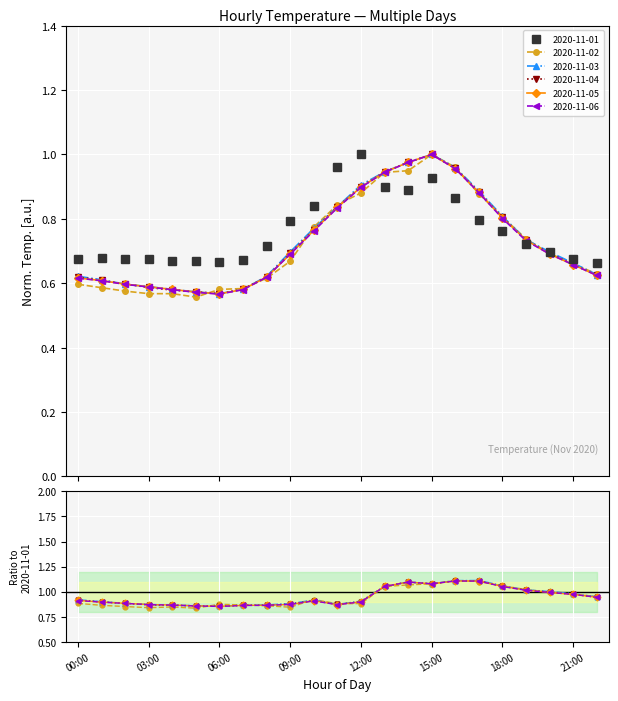

True or false: 2020-11-03 has more than 0 points higher than both neighbors.

True